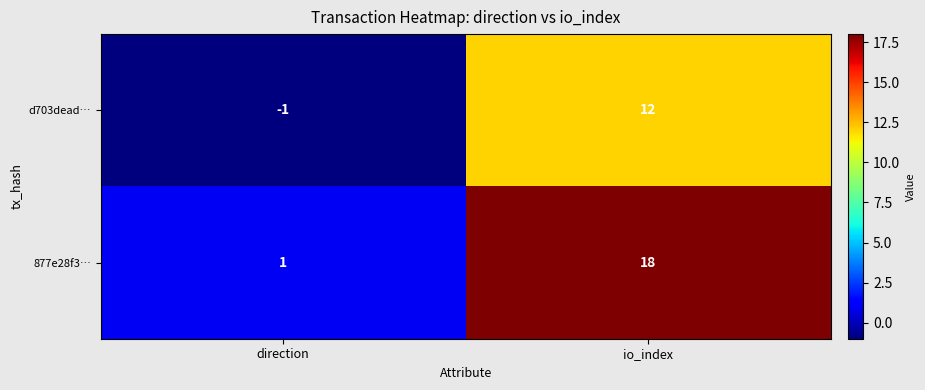

Which category has the highest value across all series?

io_index